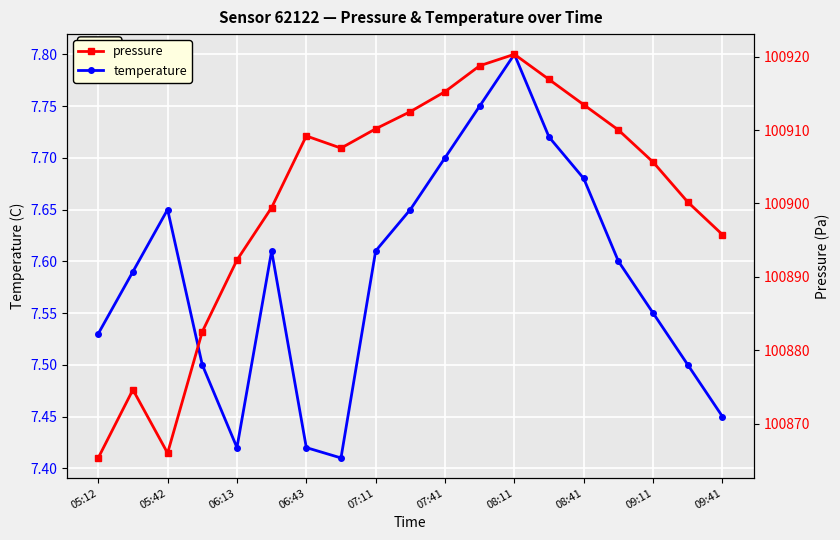

Reading right to left, what are all the values shown in this chart?

temperature: 7.5	7.5	7.5	7.6	7.7	7.7	7.8	7.8	7.7	7.7	7.6	7.4	7.4	7.6	7.4	7.5	7.7	7.6	7.5
pressure: 100895.8	100900.2	100905.6	100910.0	100913.4	100916.9	100920.3	100918.8	100915.2	100912.5	100910.2	100907.5	100909.2	100899.4	100892.3	100882.5	100866.0	100874.6	100865.3